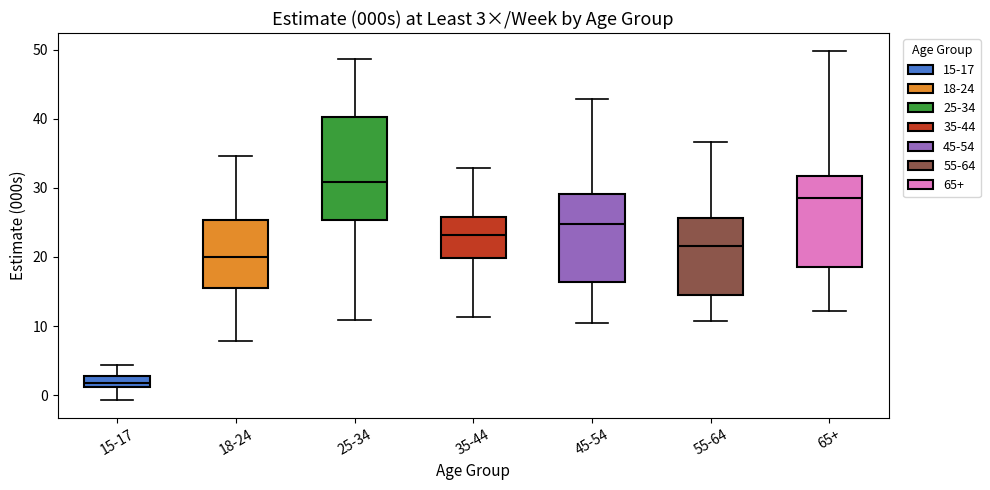

Which box is the tallest, from its lower edge to its upper edge?

25-34